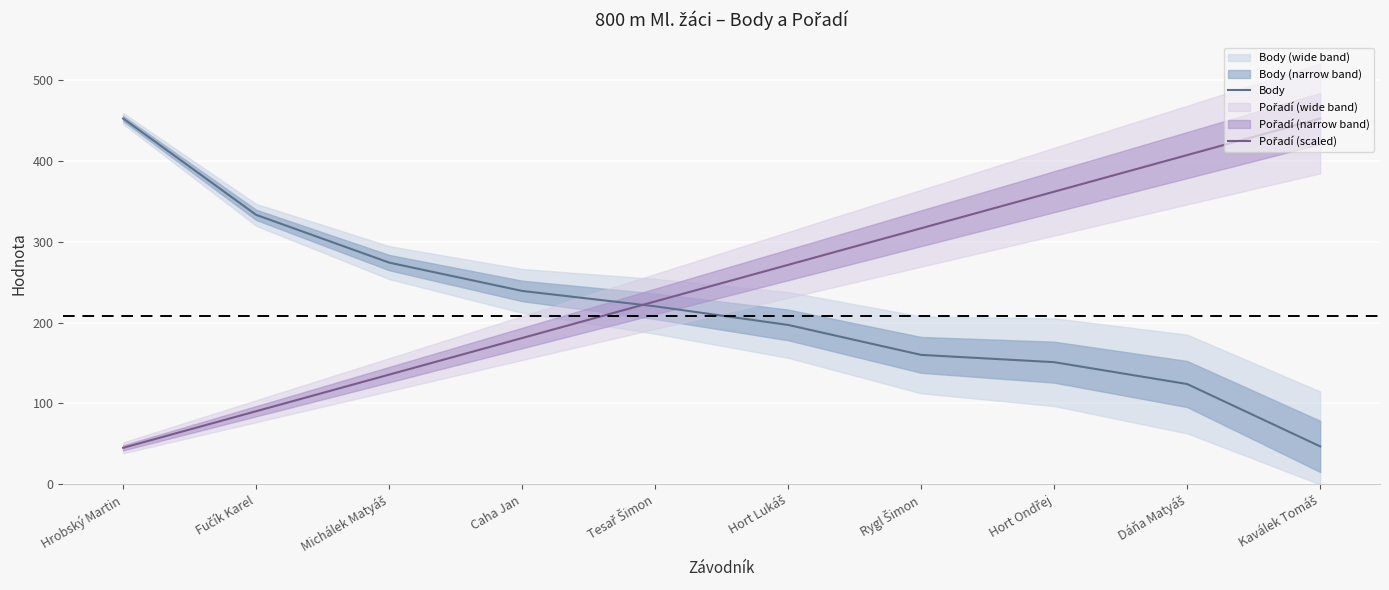

How many intersections are there between Body and Pořadí (scaled)?

1